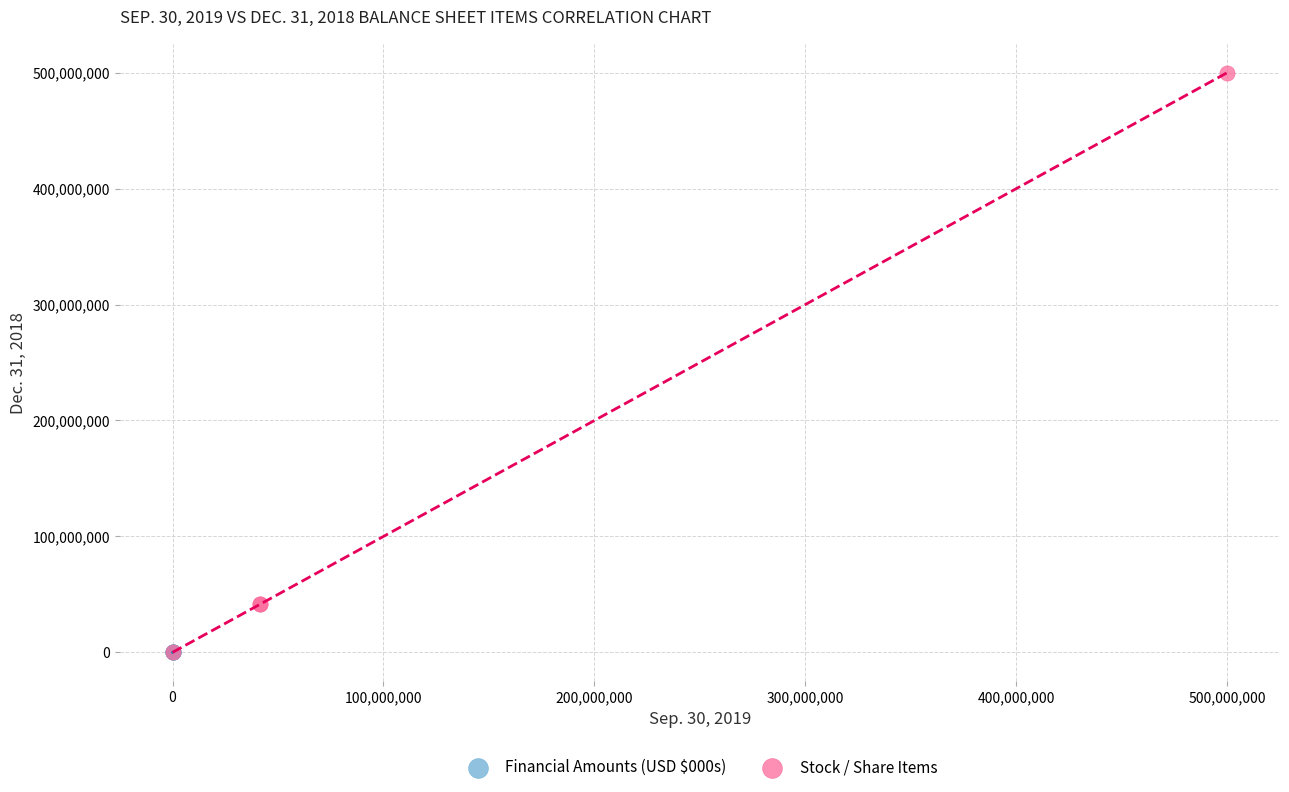

Which series has the widest spread of Y values?

Stock / Share Items